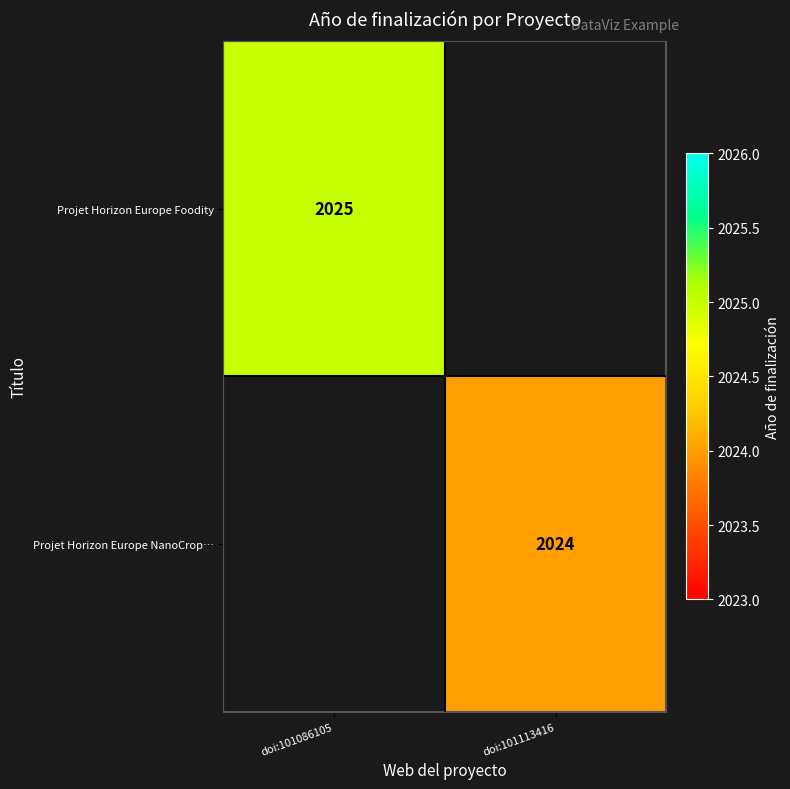

Count the number of data series in this chart.

2